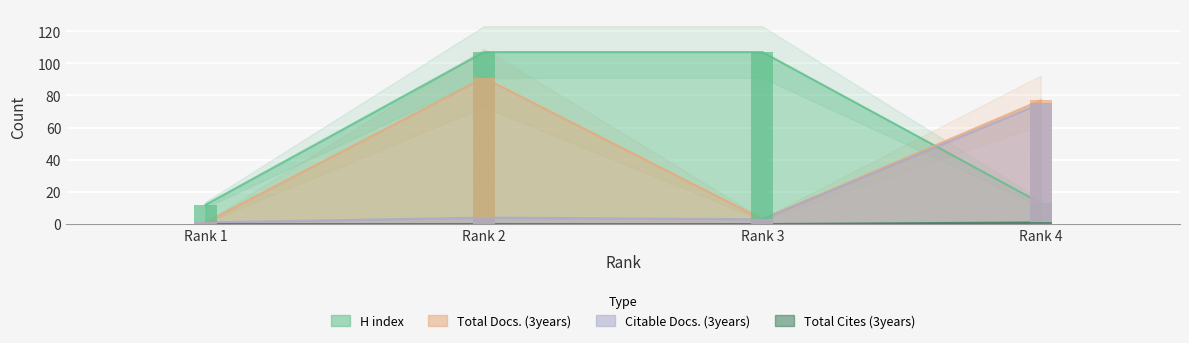

At which category does the chart reach its minimum across all series?

Rank 1